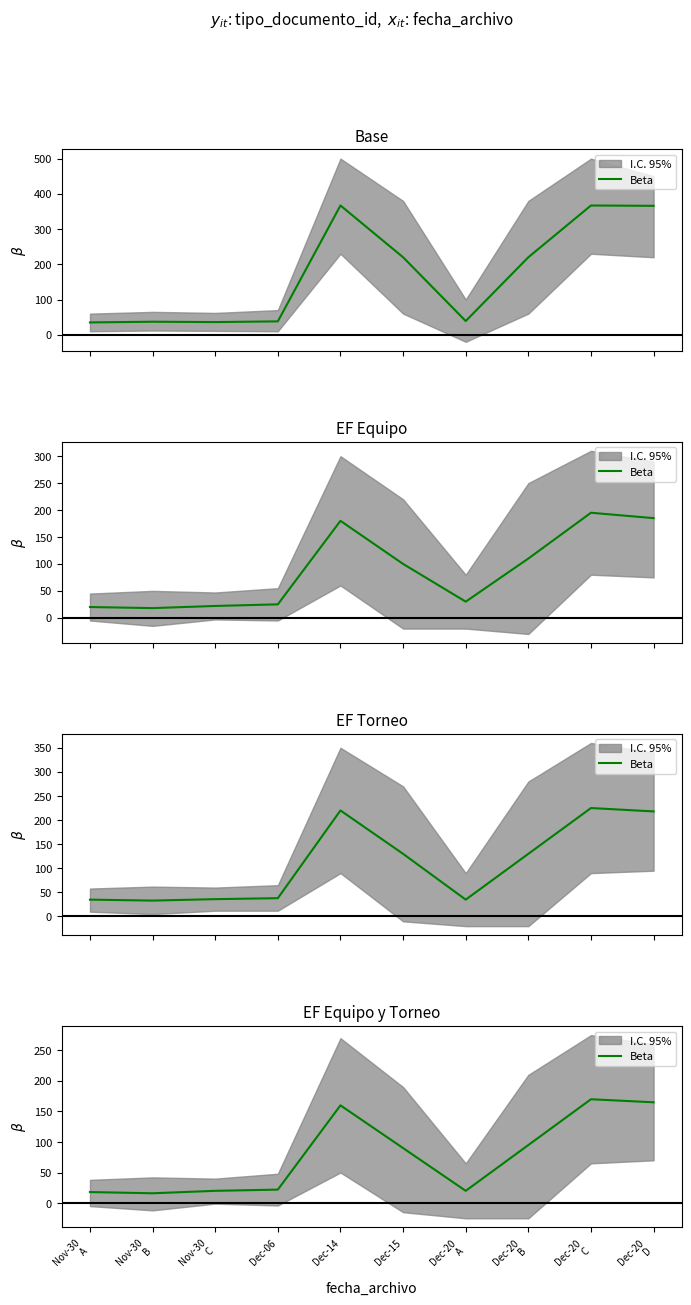

What is the difference between the maximum and minimum values?

154